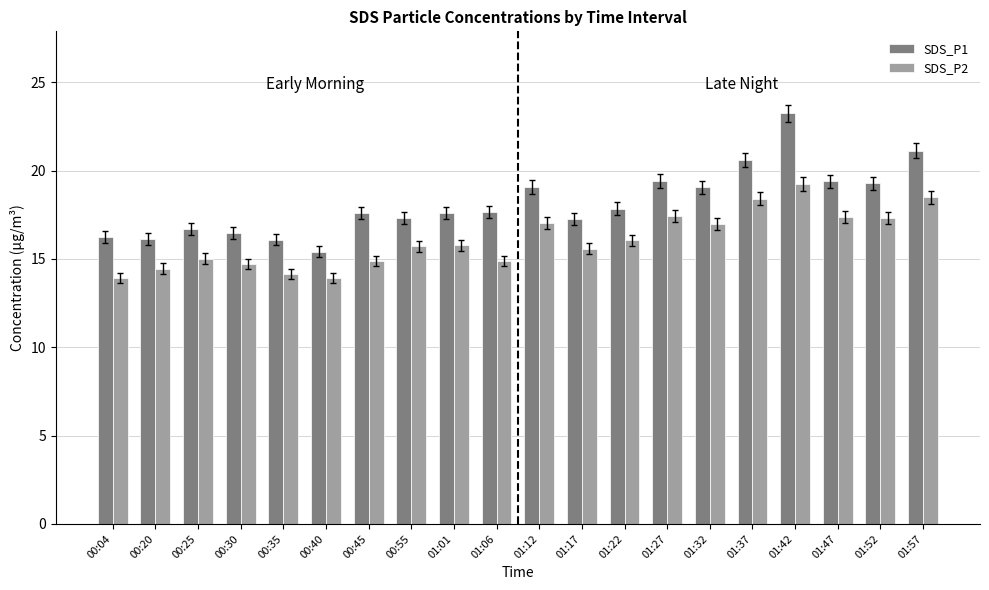

What is the average value of the SDS_P2 series?

16.1